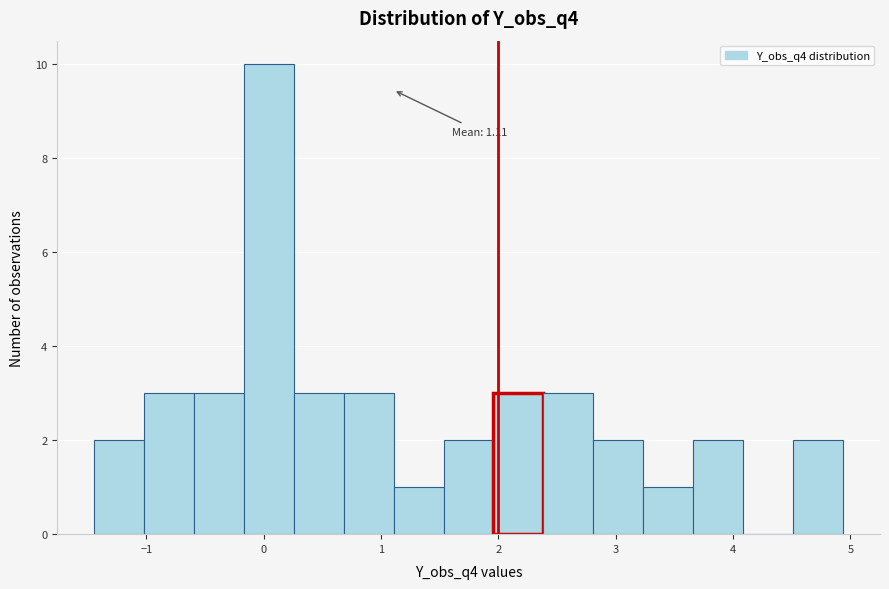

Over which range of the x-axis is the bar tallest?

-0.2 to 0.3